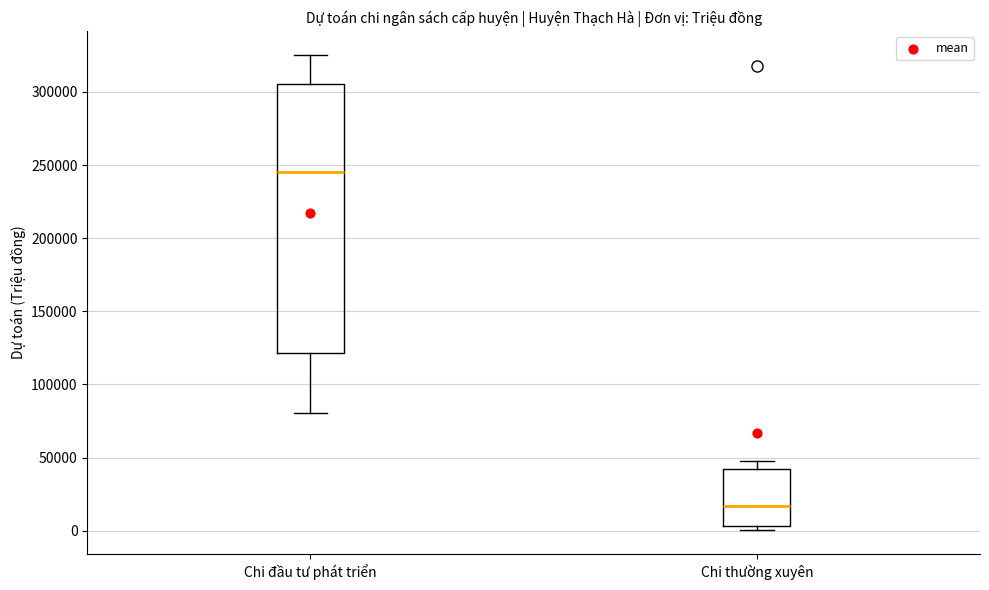

Reading left to right, transcribe this box plot: for each box, give where its median line is, the range the box spans, and where its two whiskers end, as read against the y-axis. The values are not printed on the chart, so give them approximately, as read against the axis.

Chi đầu tư phát triển: median 245000, box 120000 to 305000, whiskers 80000 to 325000
Chi thường xuyên: median 15000, box 5000 to 40000, whiskers 0 to 45000